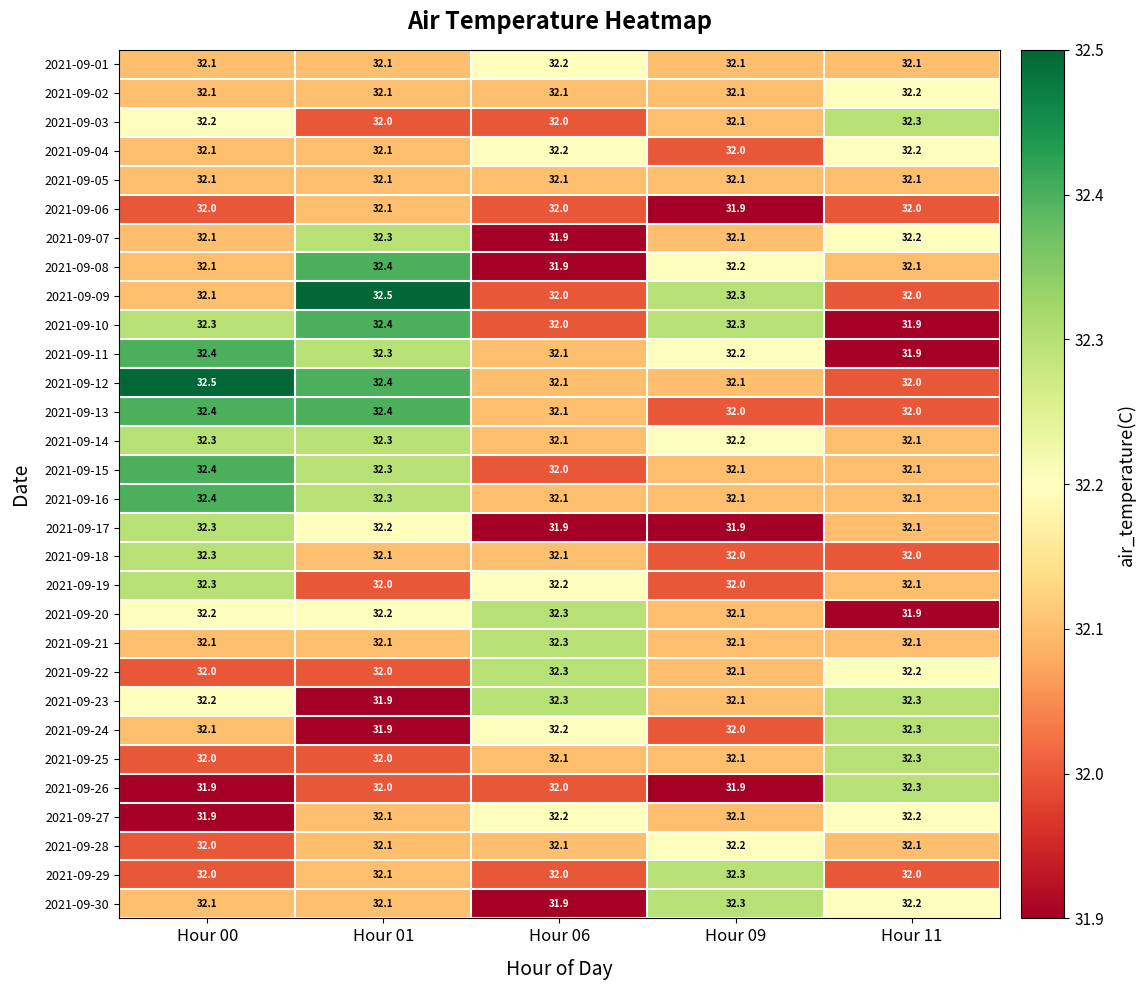

At which category is the sum across all series the highest?

Hour 00